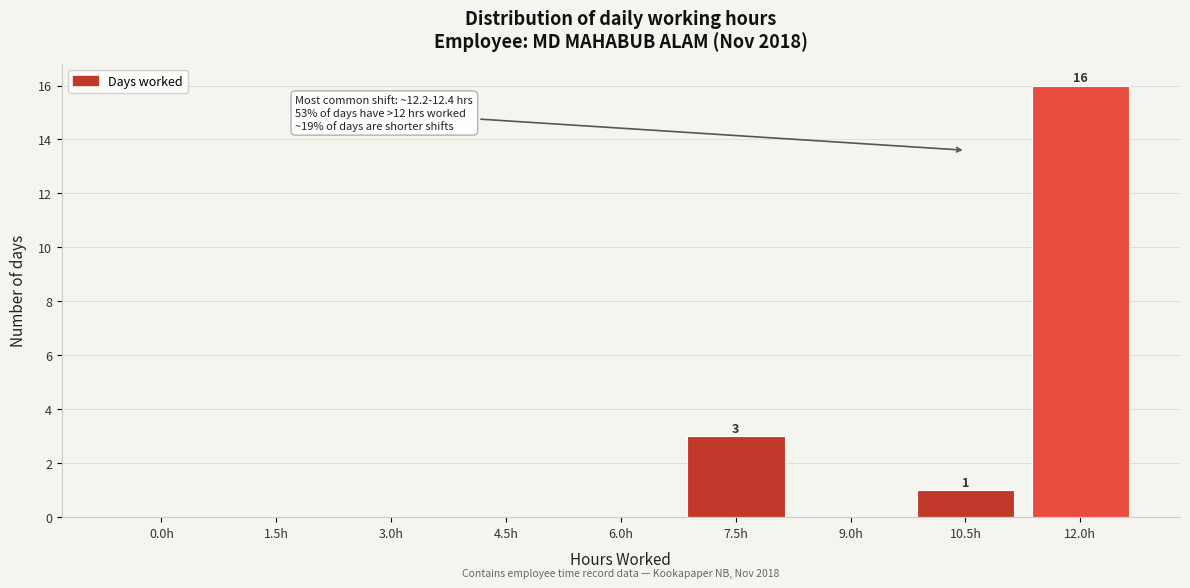

Reading right to left, extract all data points from this chart.

12.0h=16	10.5h=1	9.0h=0	7.5h=3	6.0h=0	4.5h=0	3.0h=0	1.5h=0	0.0h=0